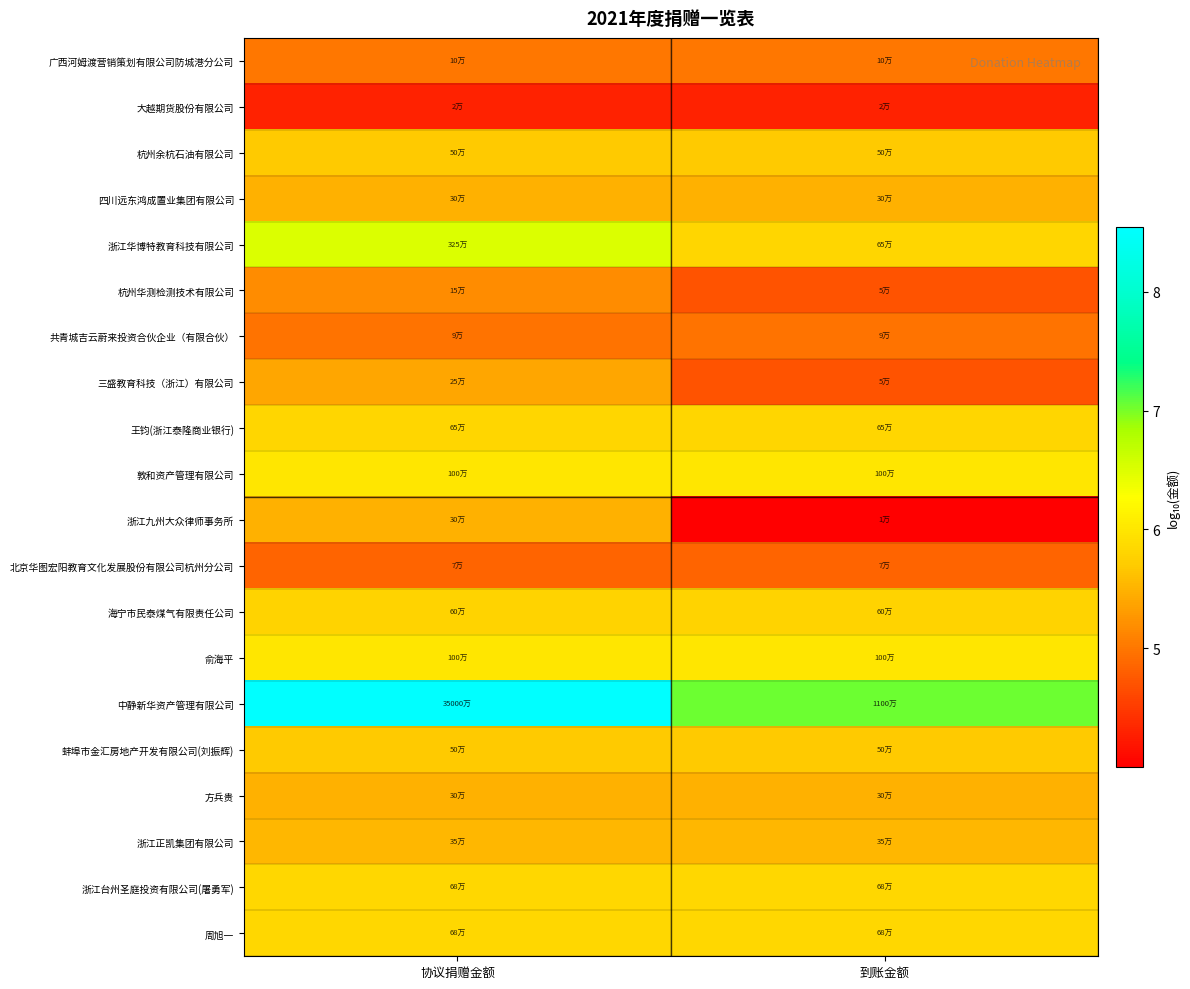

Reading right to left, what are all the values shown in this chart?

广西河姆渡营销策划有限公司防城港分公司: 到账金额=5.0	协议捐赠金额=5.0
大越期货股份有限公司: 到账金额=4.3	协议捐赠金额=4.3
杭州余杭石油有限公司: 到账金额=5.7	协议捐赠金额=5.7
四川远东鸿成置业集团有限公司: 到账金额=5.5	协议捐赠金额=5.5
浙江华博特教育科技有限公司: 到账金额=5.8	协议捐赠金额=6.5
杭州华测检测技术有限公司: 到账金额=4.7	协议捐赠金额=5.2
共青城吉云蔚来投资合伙企业（有限合伙）: 到账金额=5.0	协议捐赠金额=5.0
三盛教育科技（浙江）有限公司: 到账金额=4.7	协议捐赠金额=5.4
王钧(浙江泰隆商业银行): 到账金额=5.8	协议捐赠金额=5.8
敦和资产管理有限公司: 到账金额=6.0	协议捐赠金额=6.0
浙江九州大众律师事务所: 到账金额=4.0	协议捐赠金额=5.5
北京华图宏阳教育文化发展股份有限公司杭州分公司: 到账金额=4.8	协议捐赠金额=4.8
海宁市民泰煤气有限责任公司: 到账金额=5.8	协议捐赠金额=5.8
俞海平: 到账金额=6.0	协议捐赠金额=6.0
中静新华资产管理有限公司: 到账金额=7.0	协议捐赠金额=8.5
蚌埠市金汇房地产开发有限公司(刘振辉): 到账金额=5.7	协议捐赠金额=5.7
方兵贵: 到账金额=5.5	协议捐赠金额=5.5
浙江正凯集团有限公司: 到账金额=5.5	协议捐赠金额=5.5
浙江台州圣庭投资有限公司(屠勇军): 到账金额=5.8	协议捐赠金额=5.8
周旭一: 到账金额=5.8	协议捐赠金额=5.8